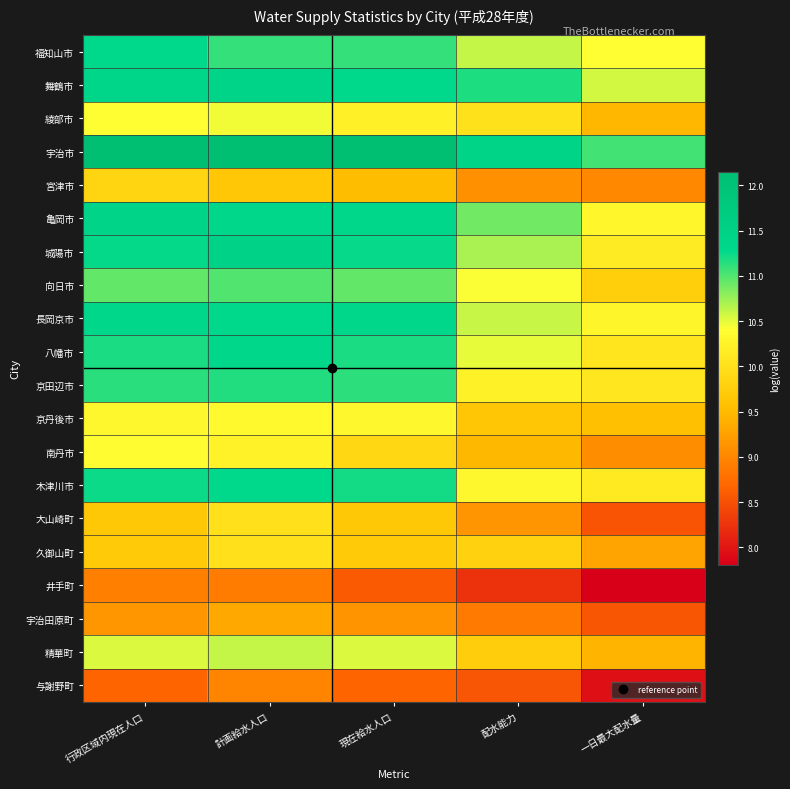

What is the greatest value displayed?

12.1